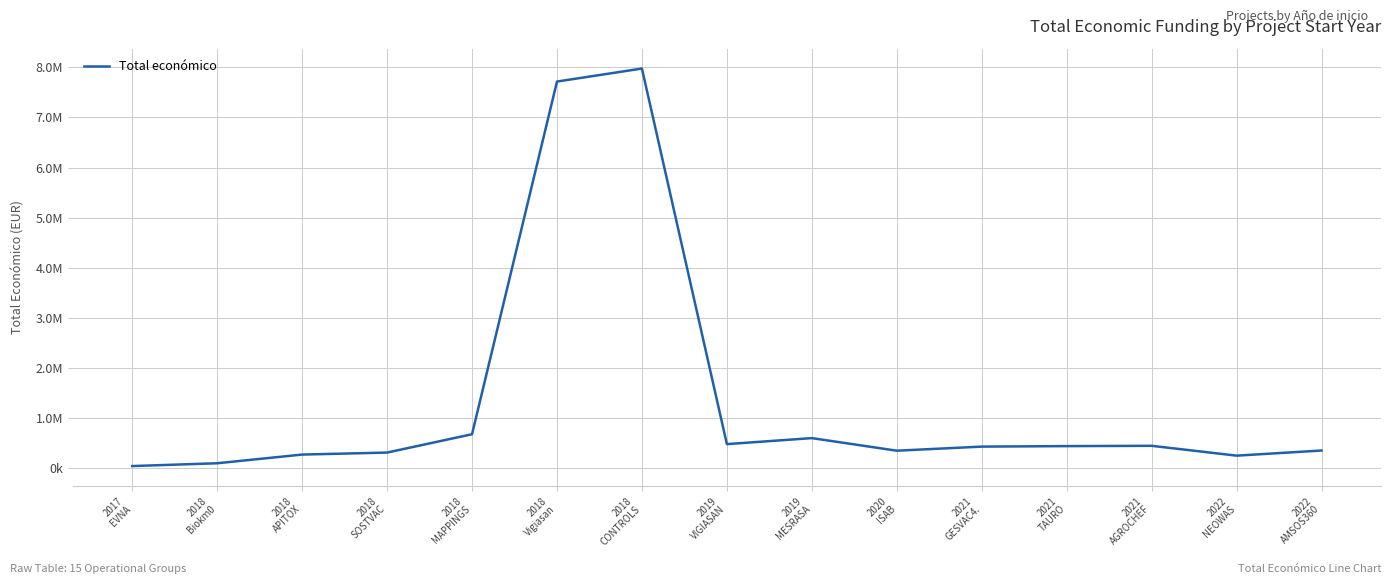

The value at 2021
AGROCHEF is 446440. True or false?

True